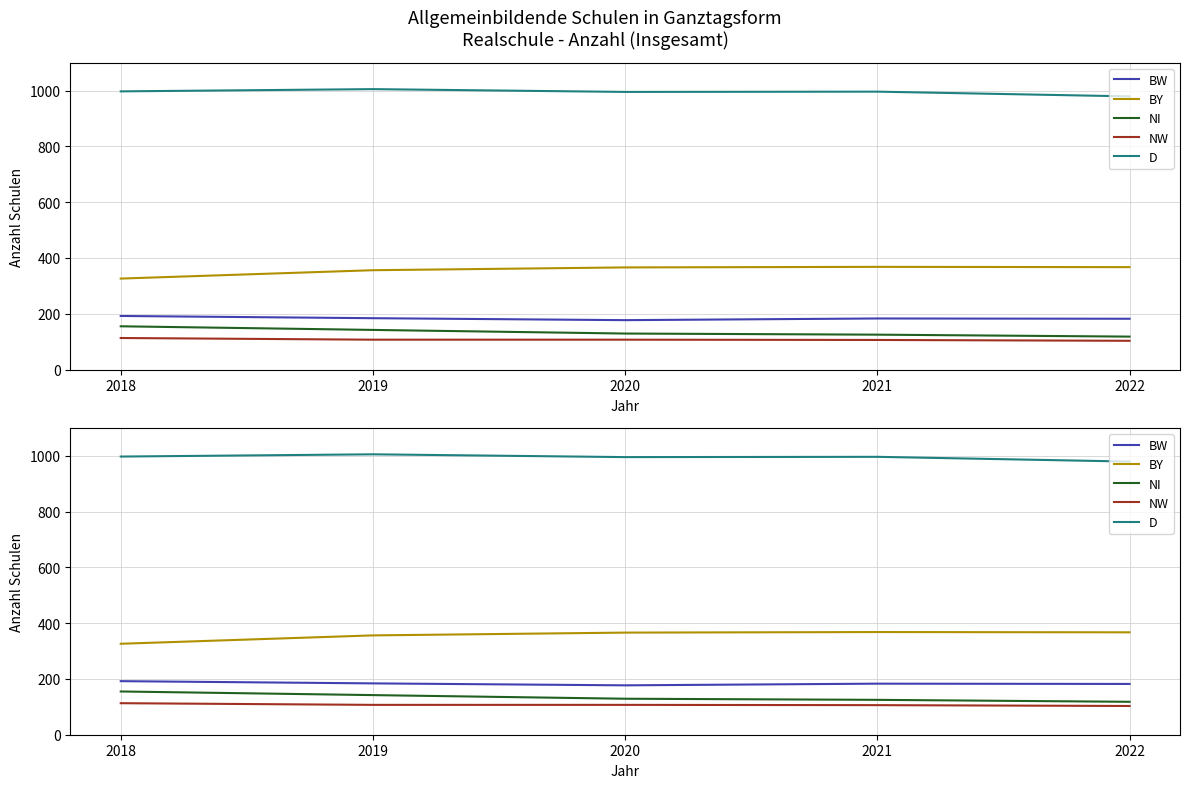

What is the sum of all BY values?

1783